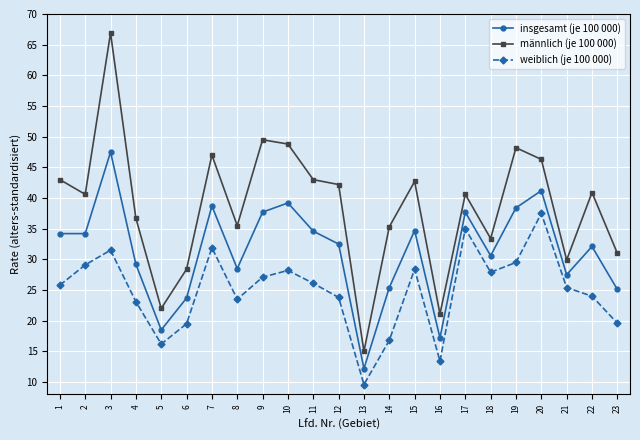

True or false: insgesamt (je 100 000) and weiblich (je 100 000) intersect in this chart.

False